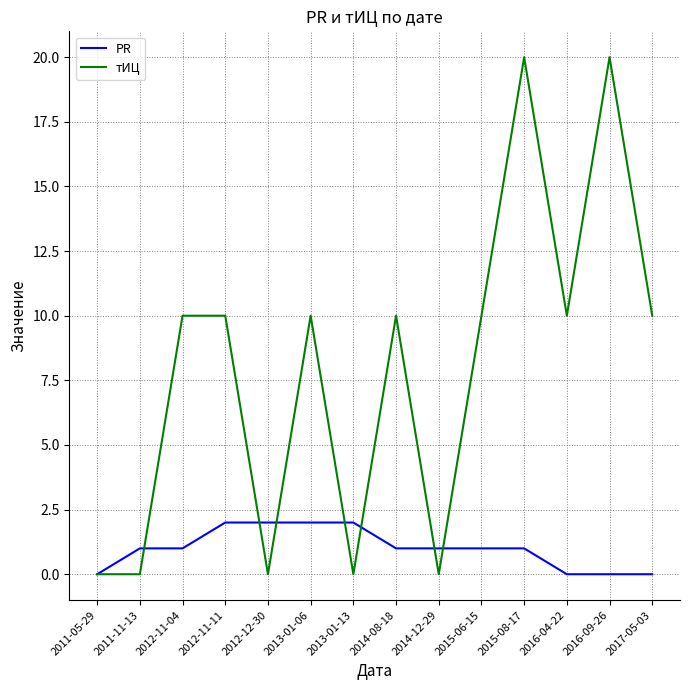

What is the maximum value for тИЦ?

20